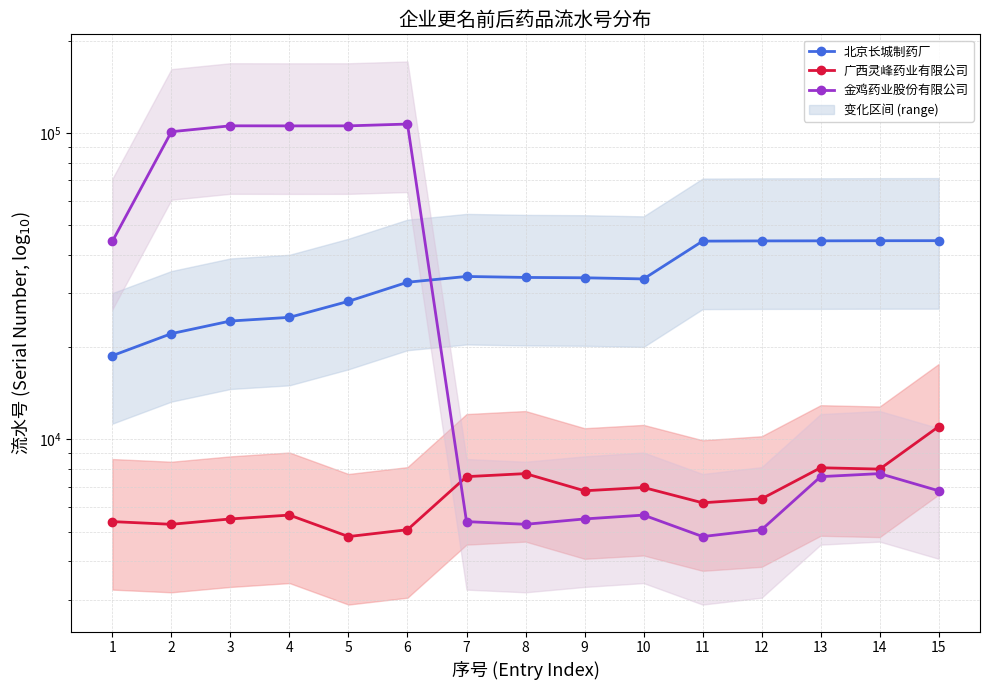

What is the smallest value displayed?

4819